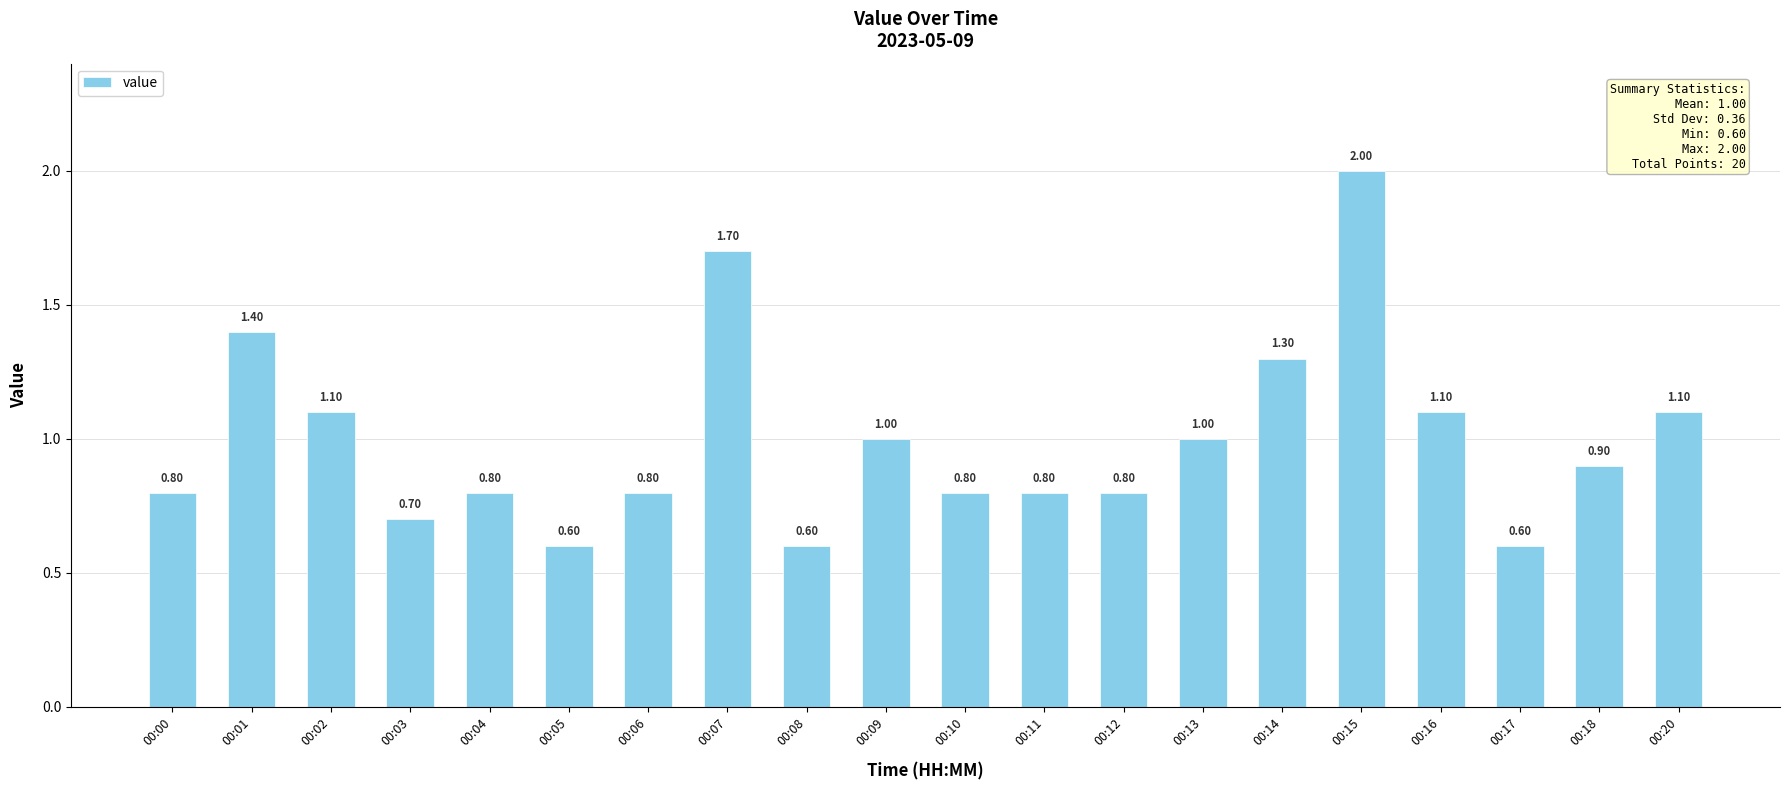

What is the difference between the maximum and second lowest values?

1.4